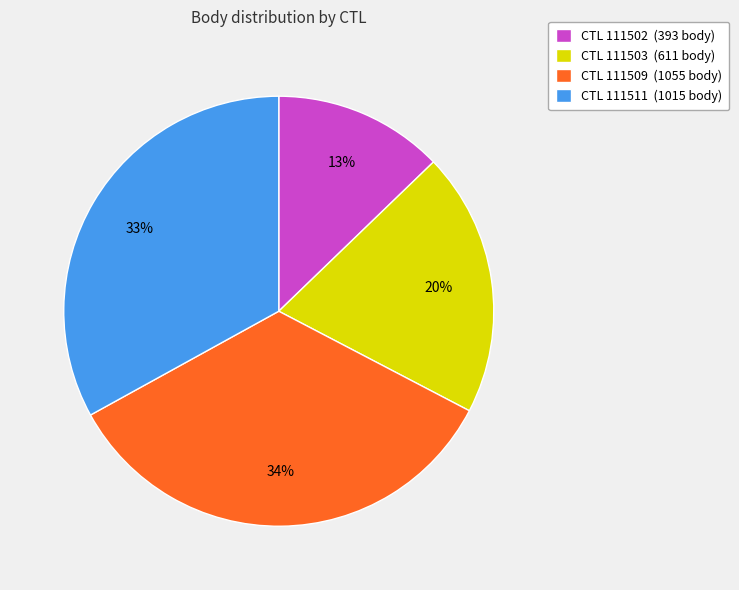

What is the smallest slice in the pie chart?

CTL 111502 (393 body)